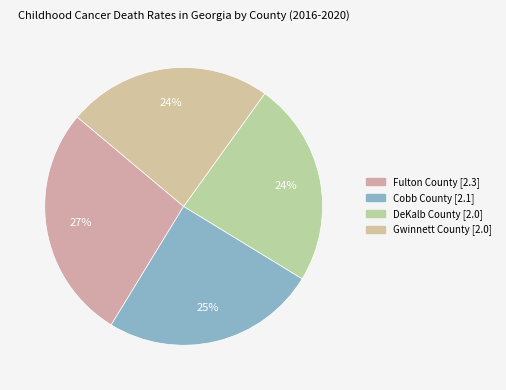

To the nearest percent, what is the average slice percentage?

25%